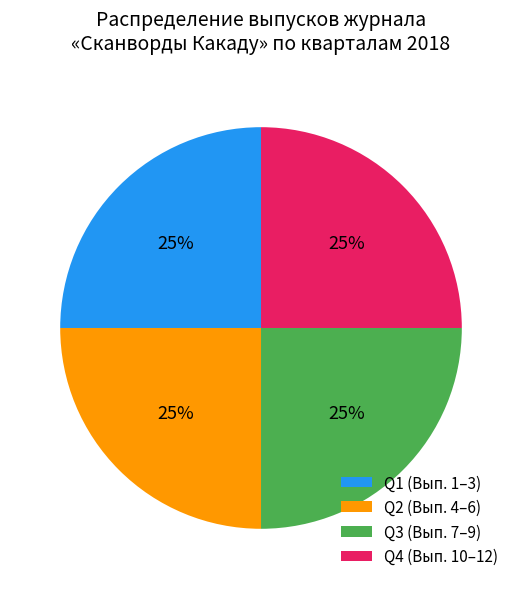

What is the ratio of the value at Q1 (Вып. 1–3) to the value at Q3 (Вып. 7–9)?

1.0